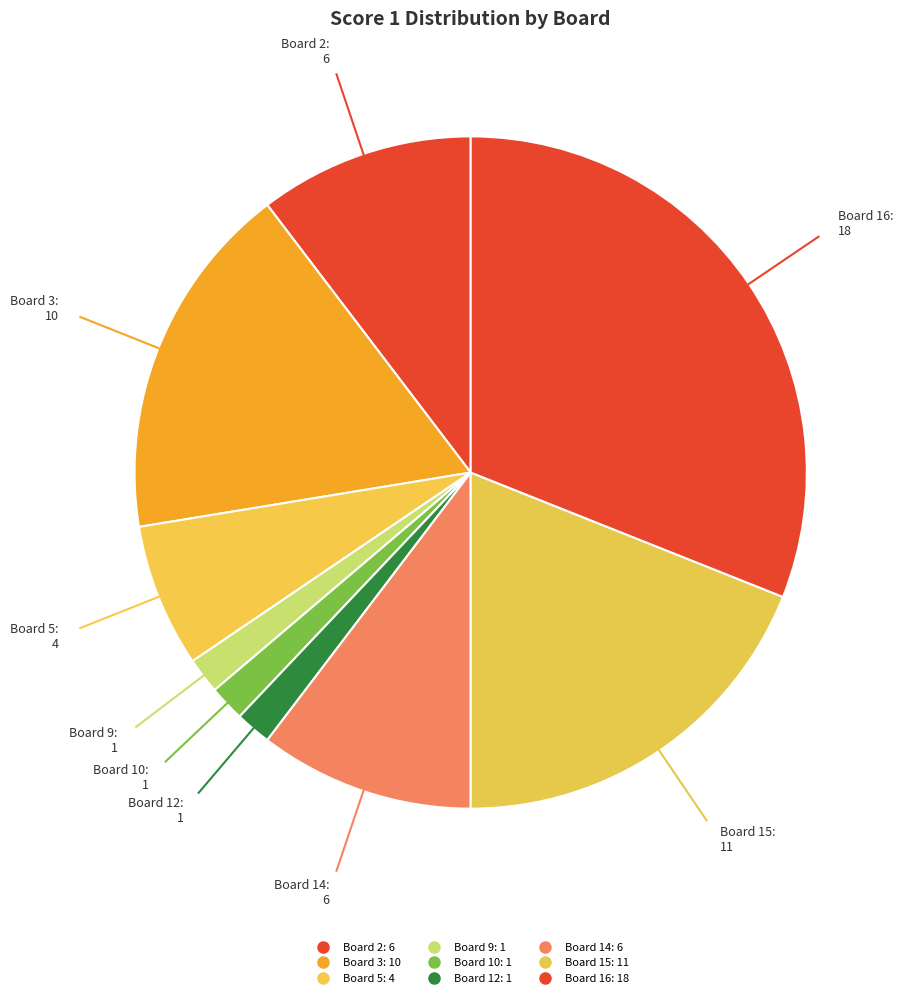

Which slice is the largest?

Board 16